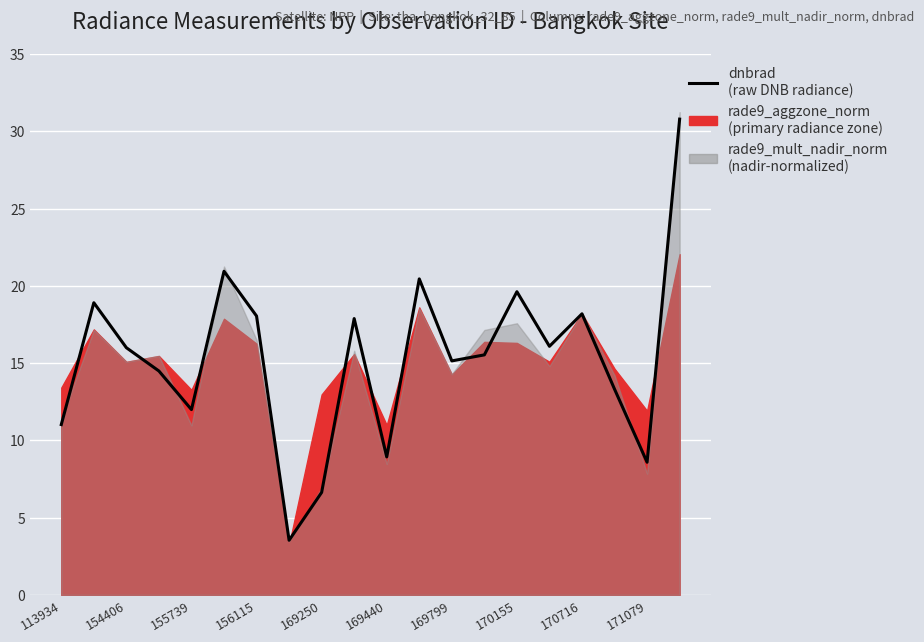

The value at 169250 is 10.2. True or false?

False